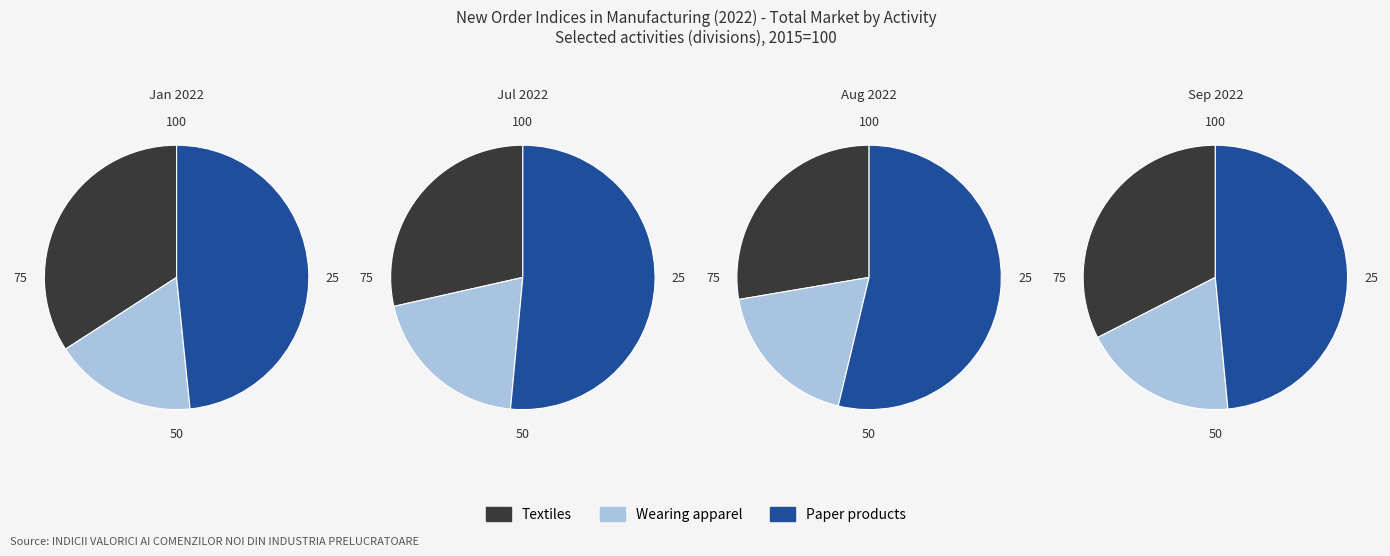

Count the number of slices in the pie.

3